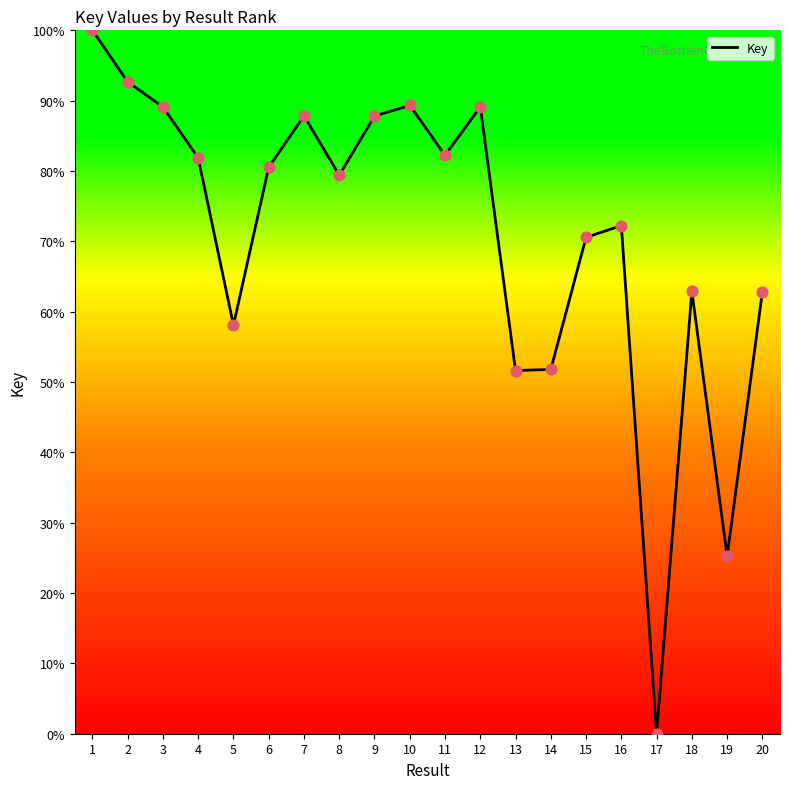

Which has a higher value, 20 or 3?

3